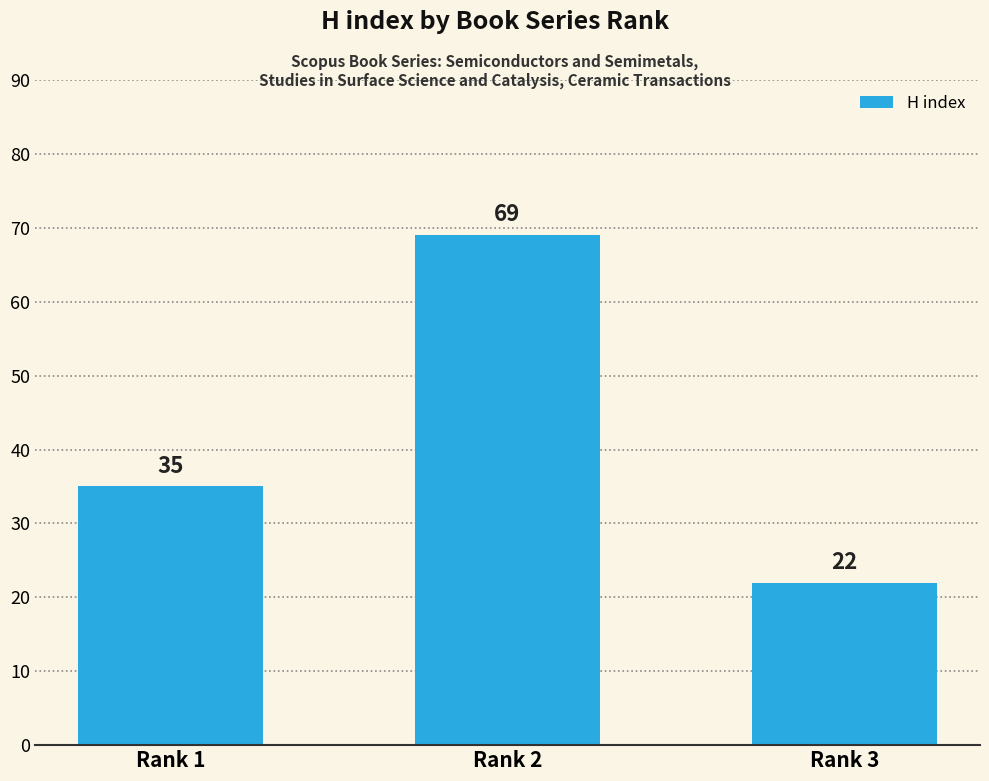

Are the bars horizontal?

No